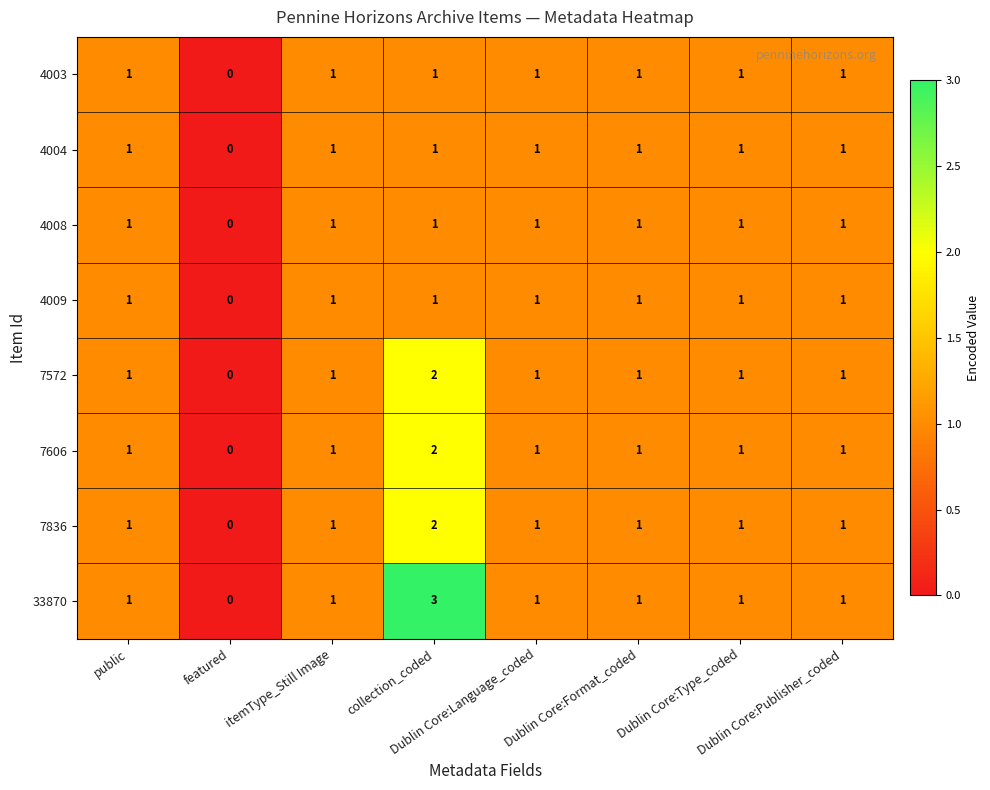

At which category is the sum across all series the highest?

collection_coded